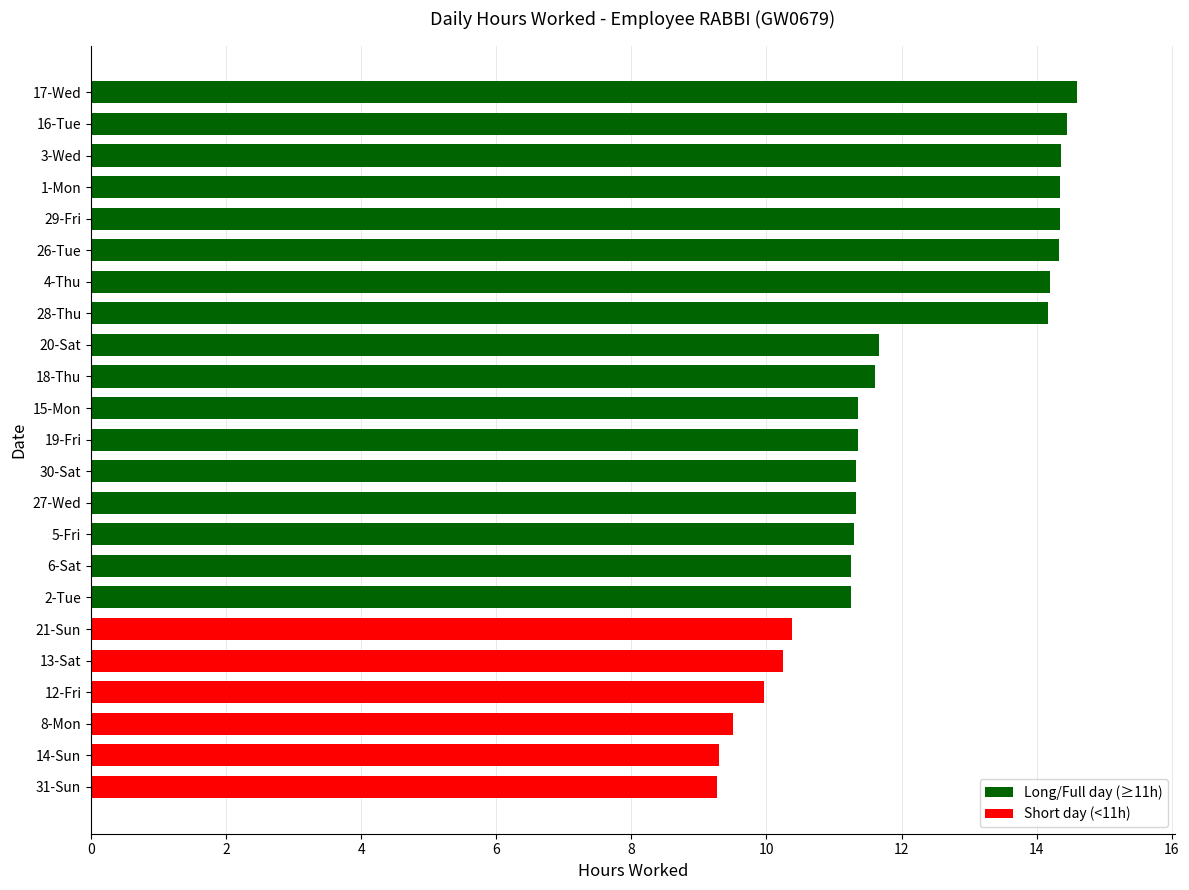

What is the sum of the values at 31-Sun and 18-Thu?

20.9